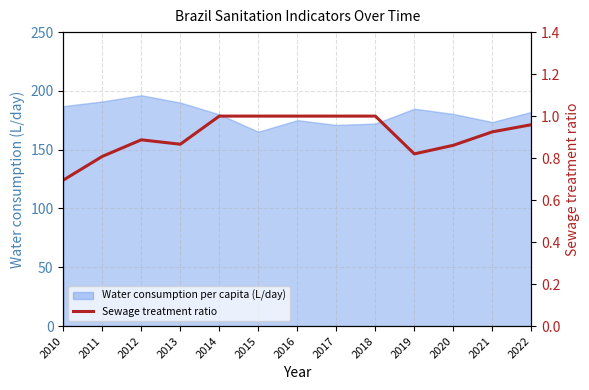

True or false: the data shows 0.9 at 2012.

True